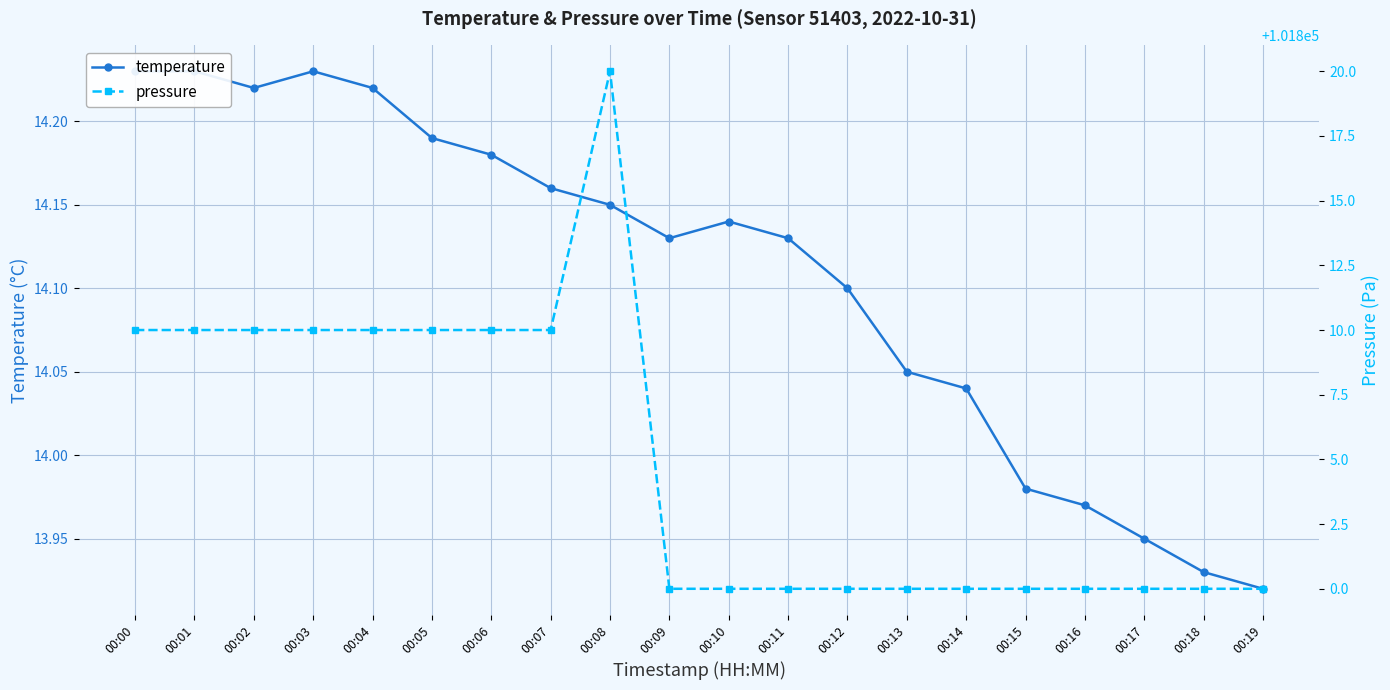

How many data points in temperature are above 14?

15